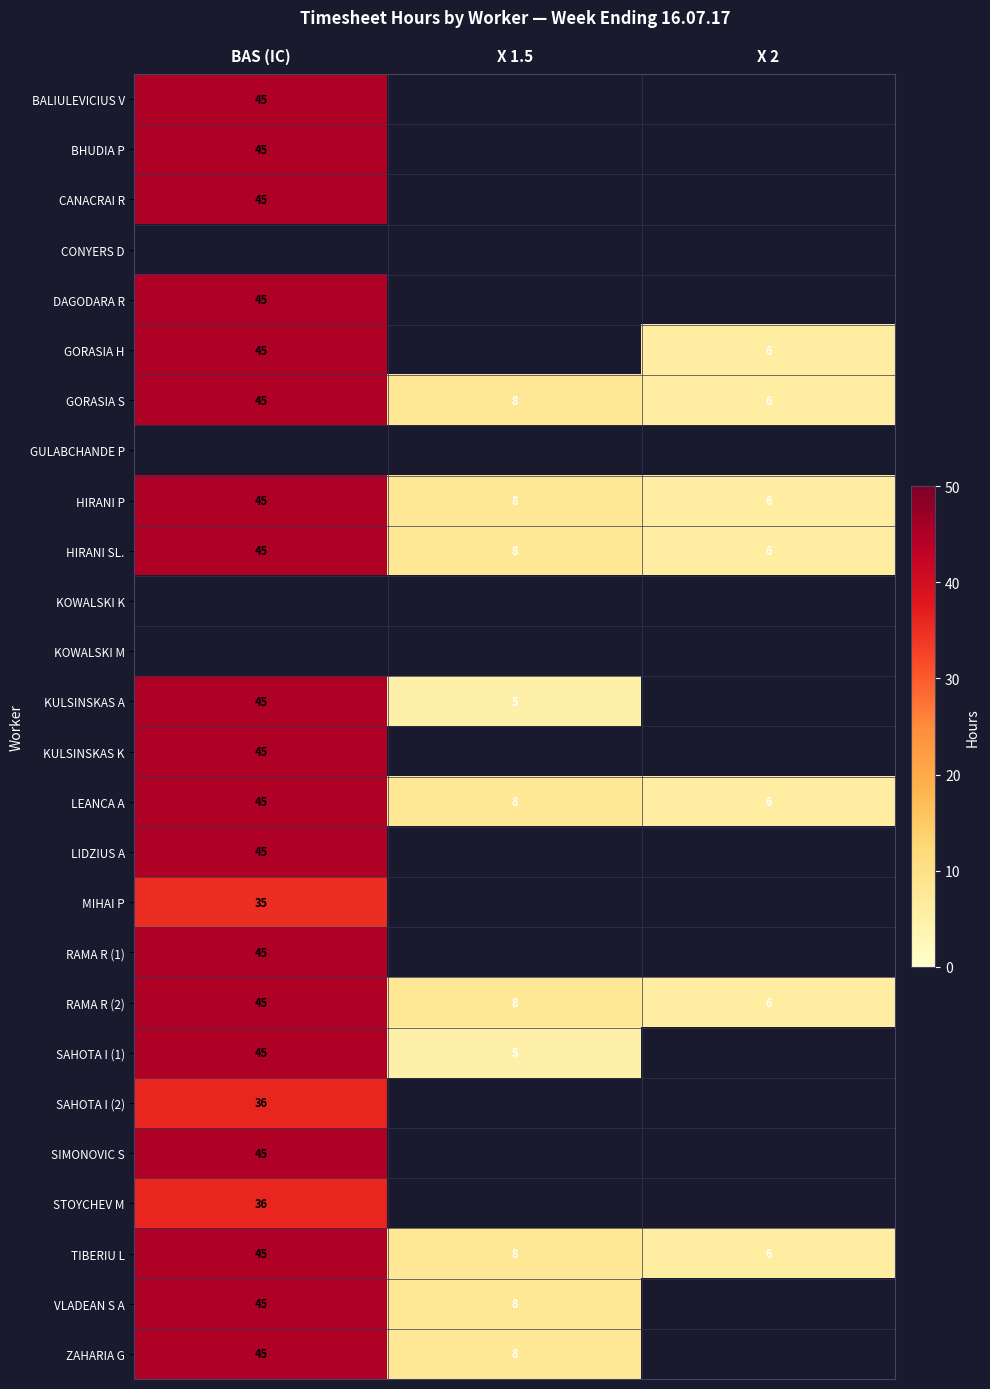

True or false: GORASIA S has a value of 63 at BAS (IC).

False